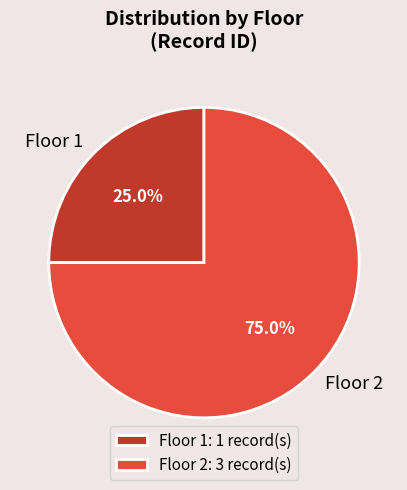

Do Floor 2 and Floor 1 together represent more than half of the pie?

Yes